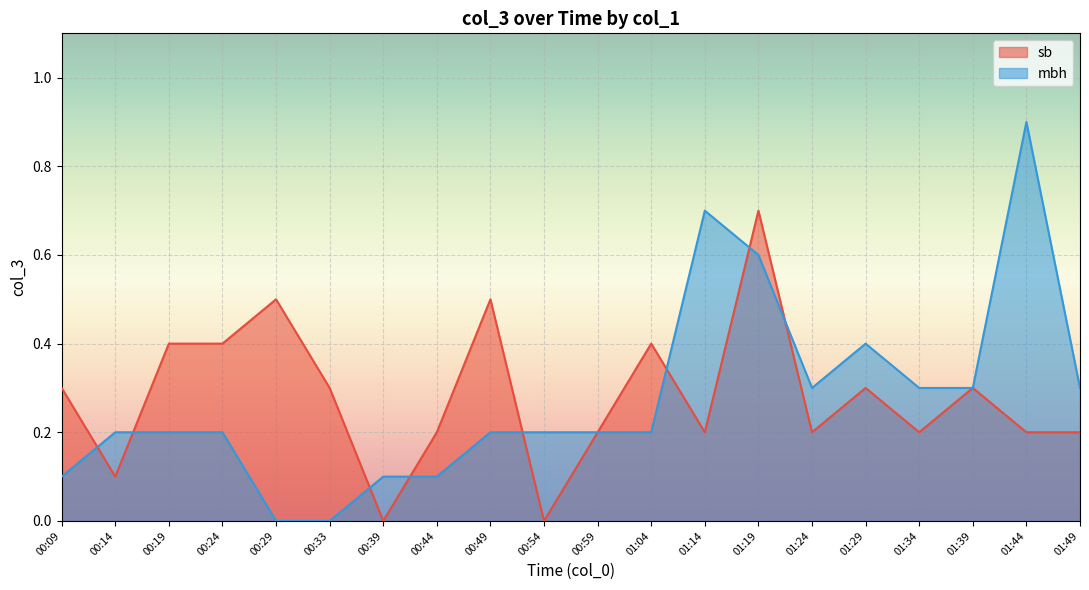

True or false: sb has more than 1 points higher than both neighbors.

True